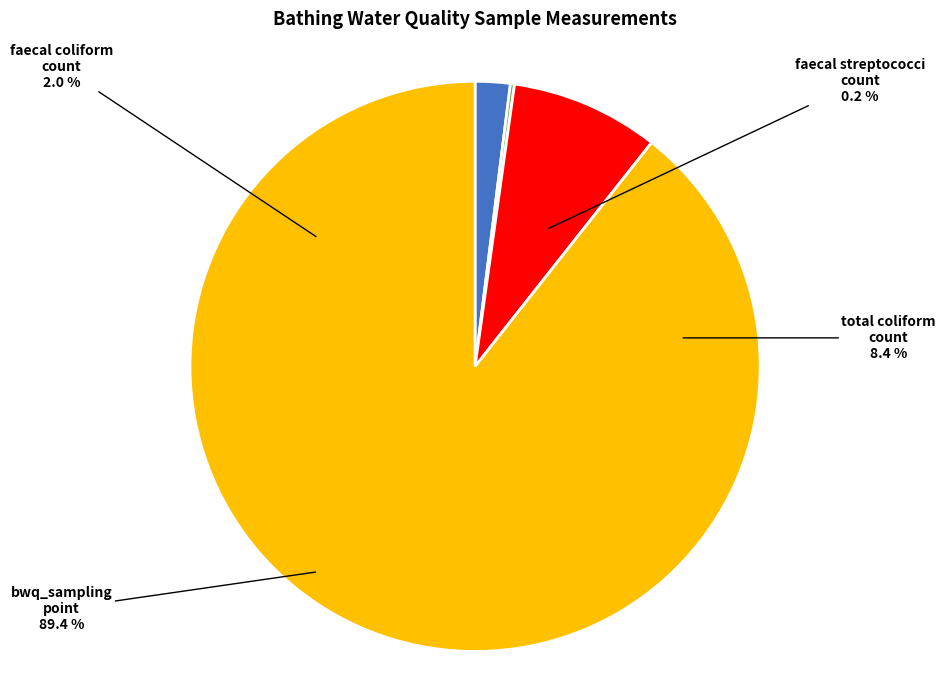

To the nearest percent, what is the average slice percentage?

25%